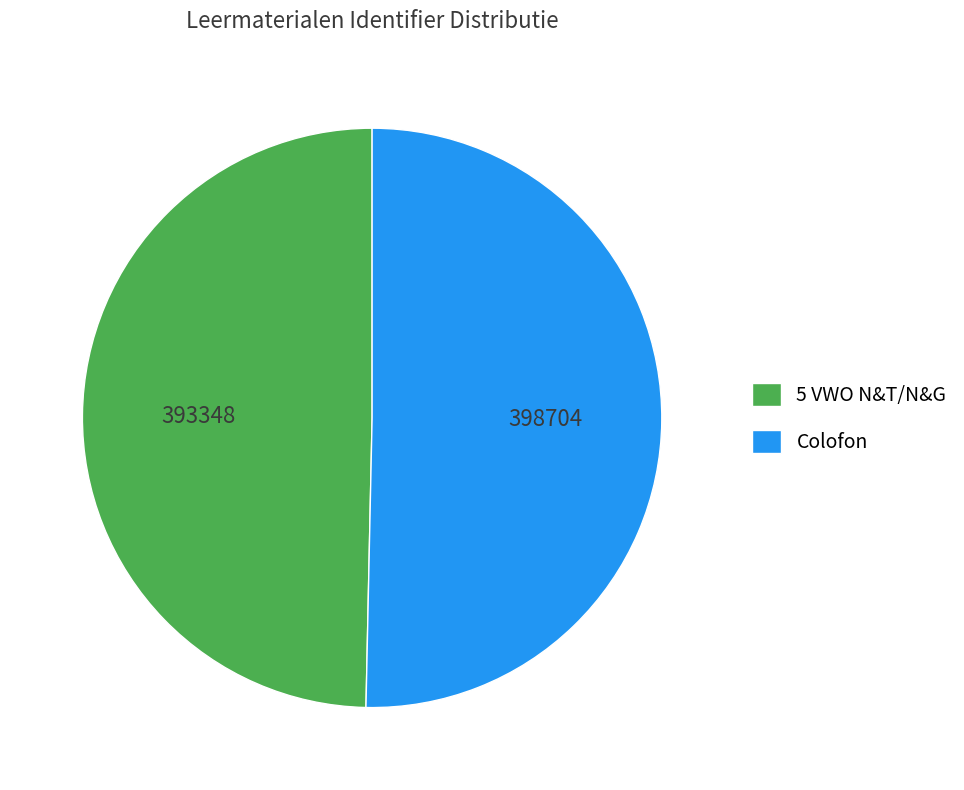

Which slice is the smallest?

5 VWO N&T/N&G